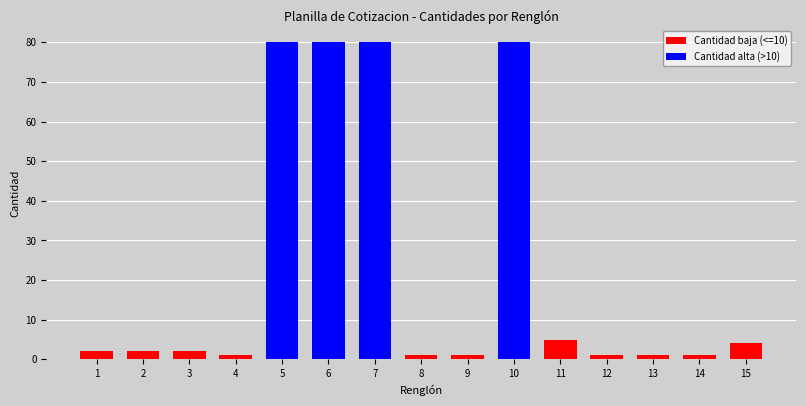

What is the value of the 3rd bar from the left?

2